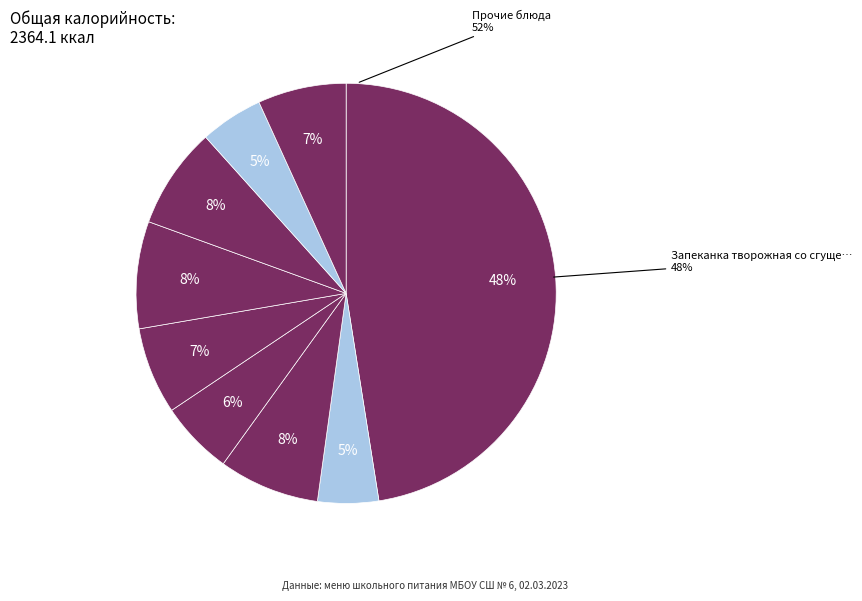

To the nearest percent, what is the average slice percentage?

11%